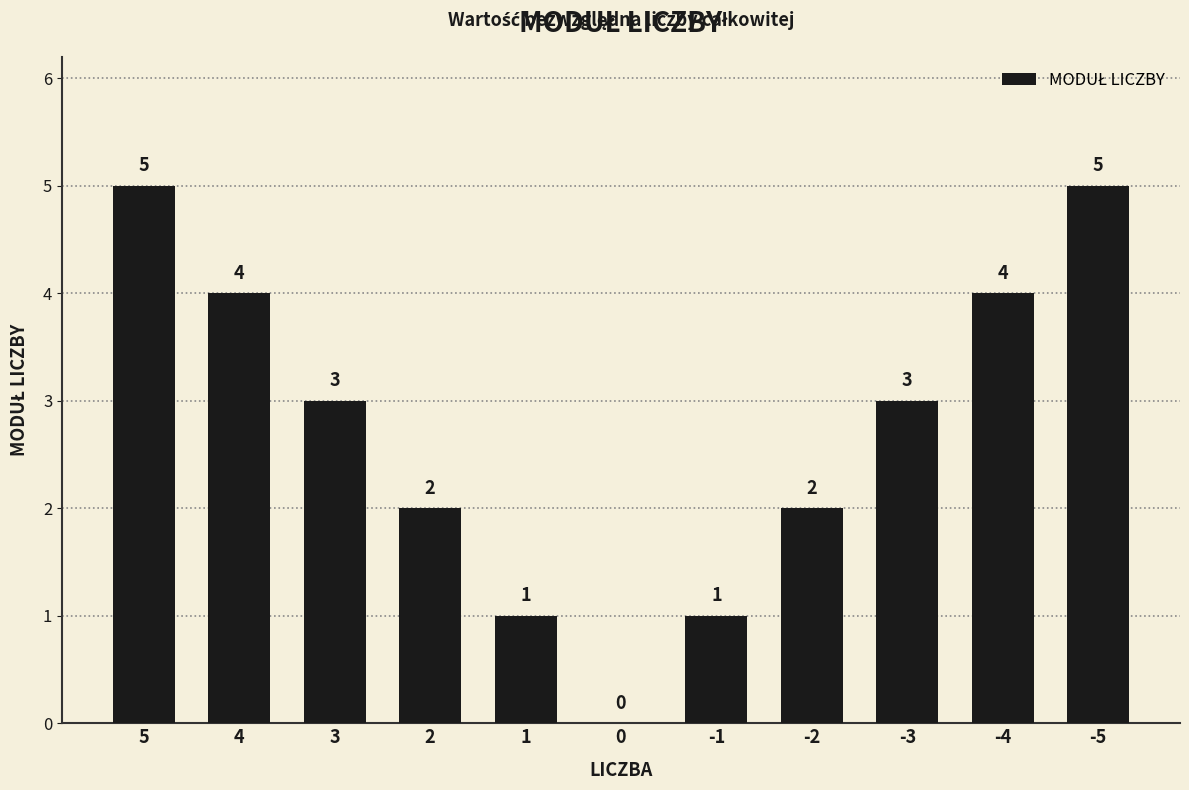

Is it true that the value at -3 is 4?

False